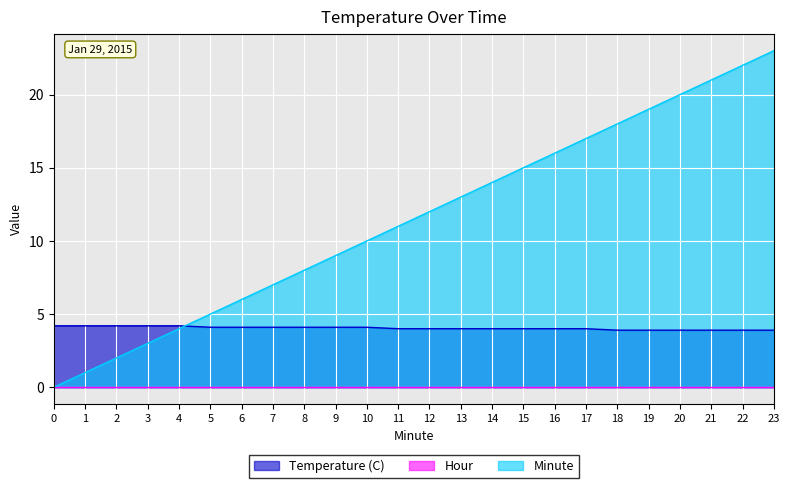

Between 10 and 19, which series saw the biggest shift?

Minute